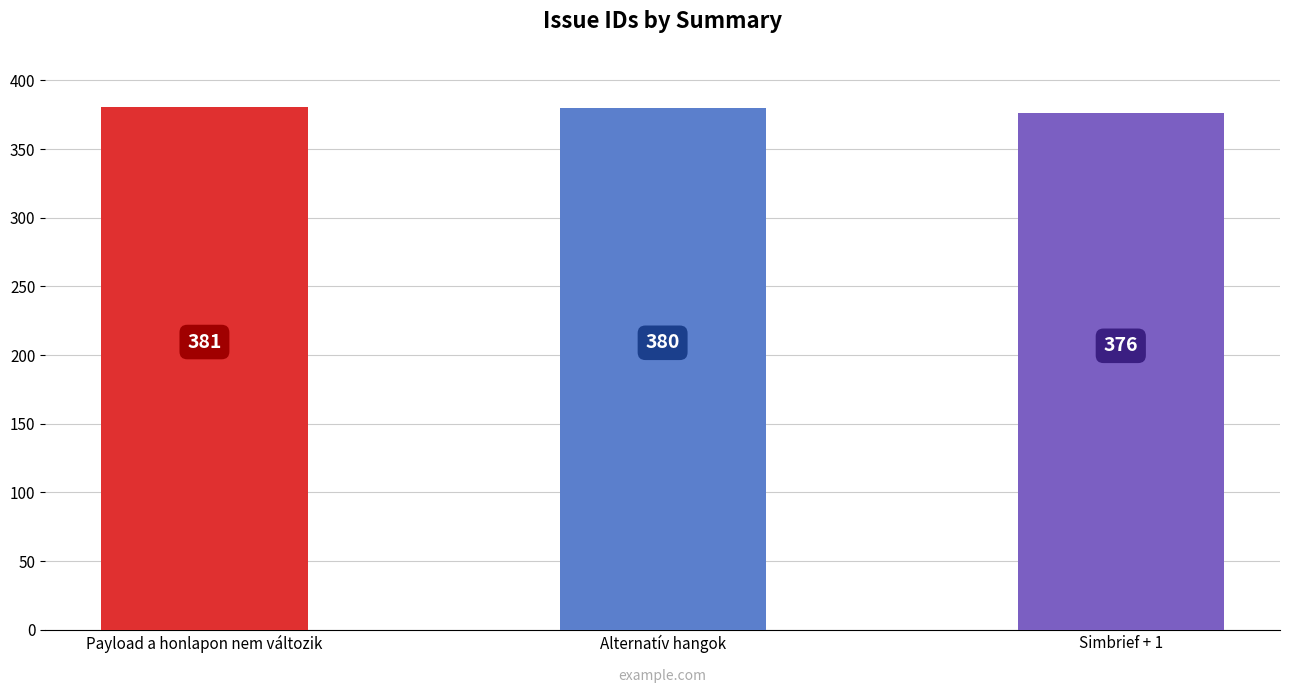

The chart shows a value of 165 at Payload a honlapon nem változik. True or false?

False